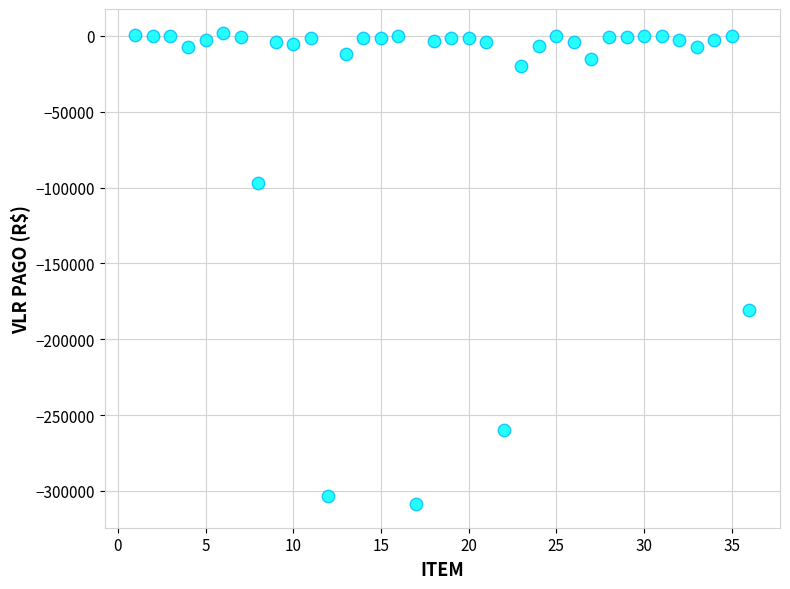

What is the range of Y values (max minus min)?

310876.2